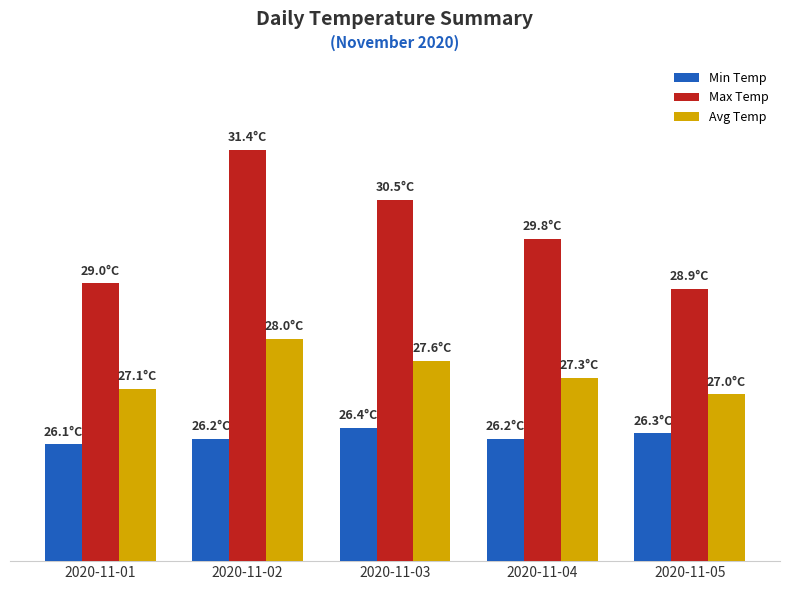

What are all the series names shown in the legend?

Min Temp, Max Temp, Avg Temp